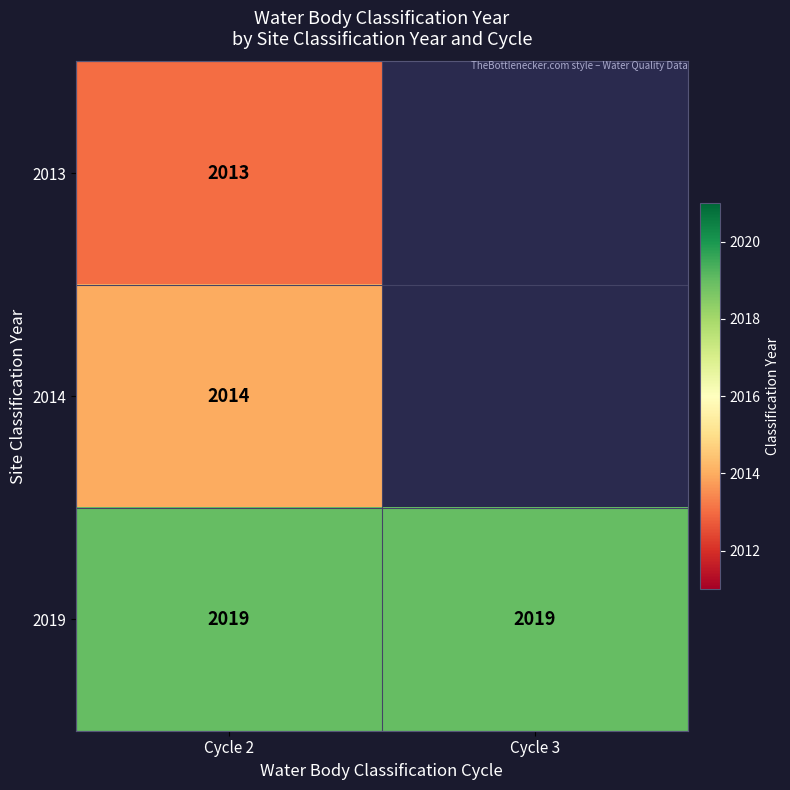

Rank the series at Cycle 2 from highest to lowest value.

2019, 2014, 2013